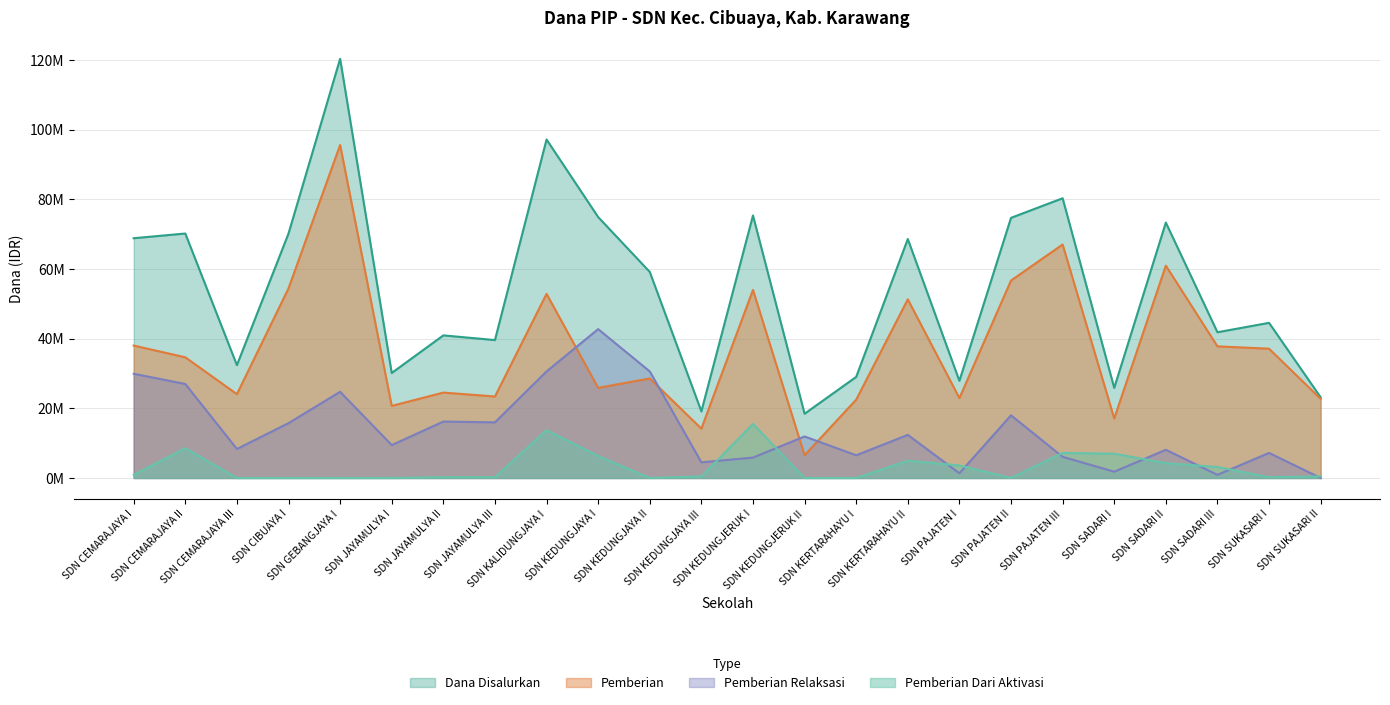

At SDN CEMARAJAYA III, list the series in order from smallest to largest.

Pemberian Dari Aktivasi, Pemberian Relaksasi, Pemberian, Dana Disalurkan